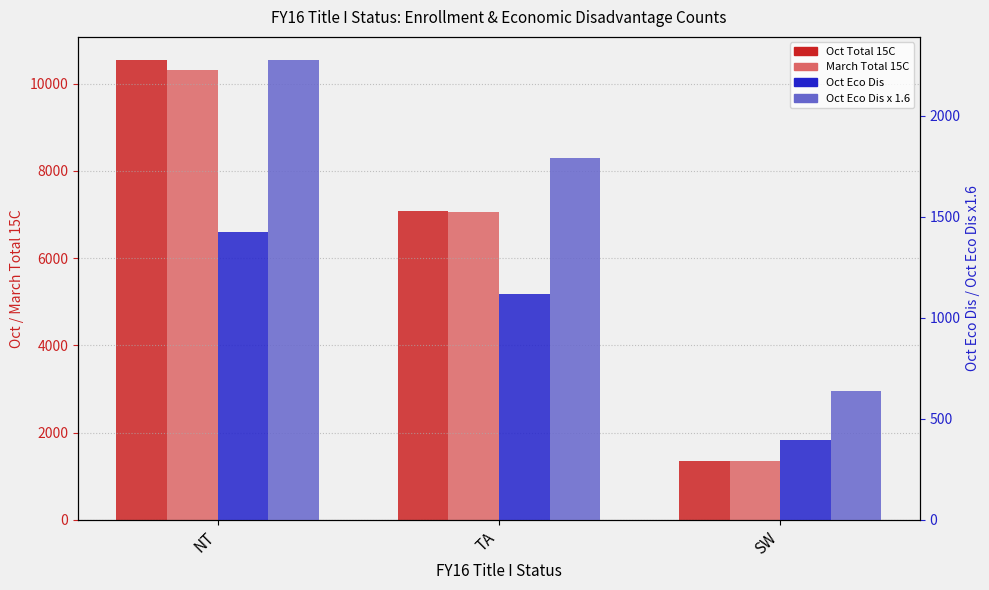

Which series changed the most between NT and SW?

Oct Total 15C